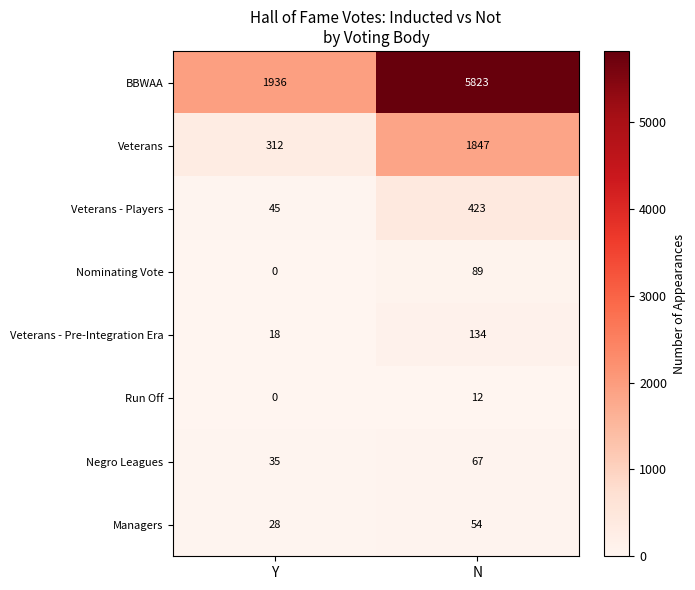

What is the difference between the maximum and minimum values in the Managers series?

26